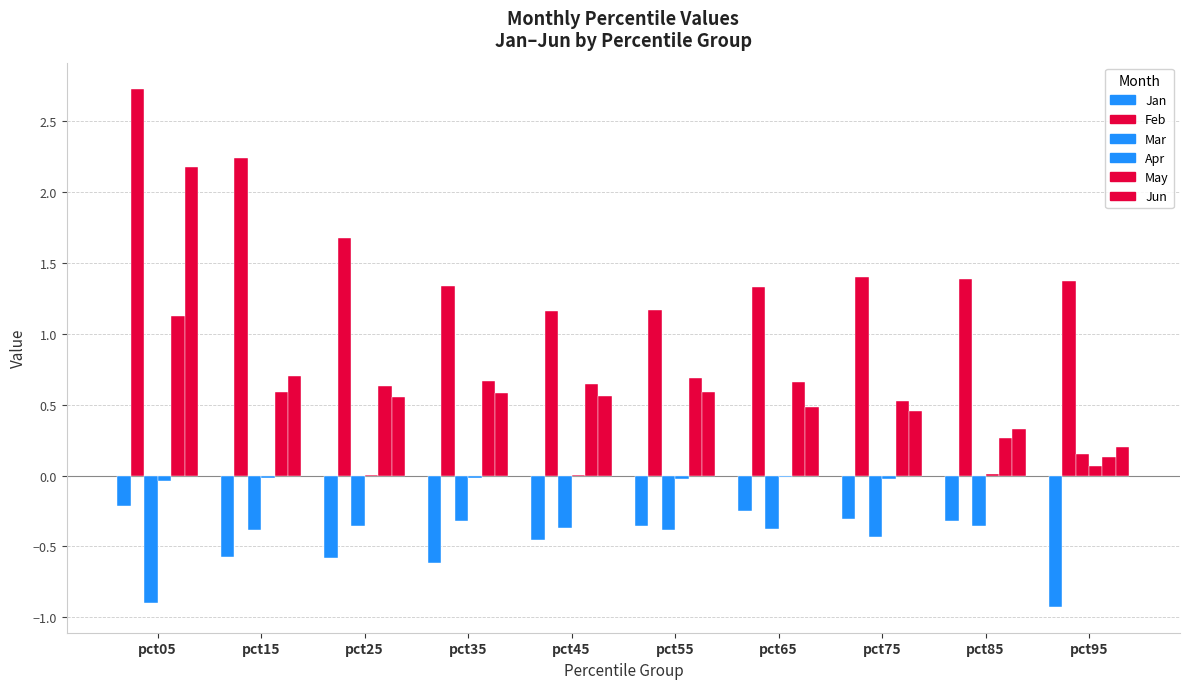

What is the lowest value of the Mar series?

-0.9